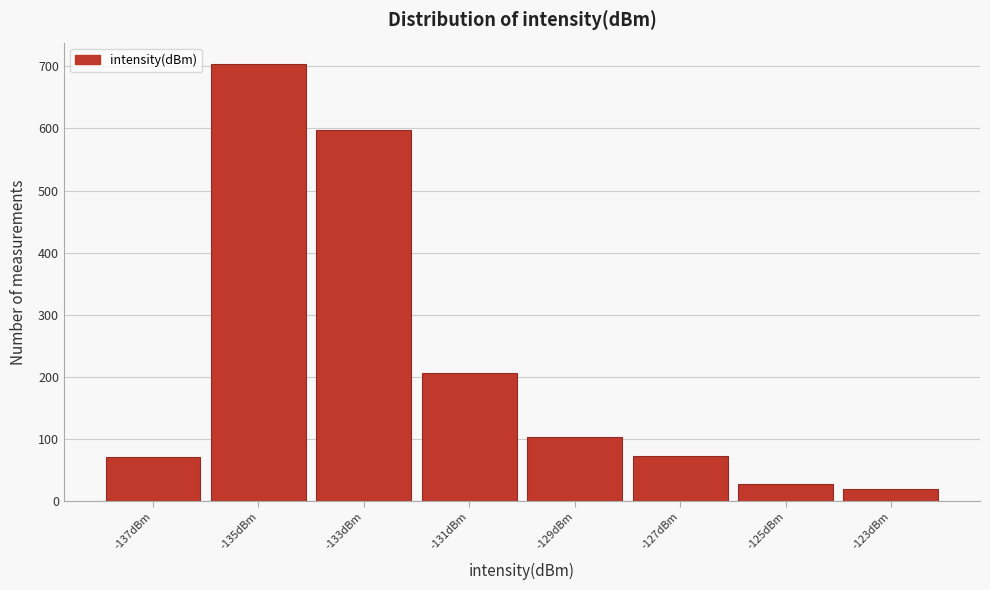

Reading left to right, transcribe this chart: for each bar, give the range it covers on the x-axis and its height. The values are not printed on the chart, so give them approximately, as read against the axis.

-138 to -136: 70
-136 to -134: 700
-134 to -132: 600
-132 to -130: 210
-130 to -128: 100
-128 to -126: 70
-126 to -124: 30
-124 to -122: 20